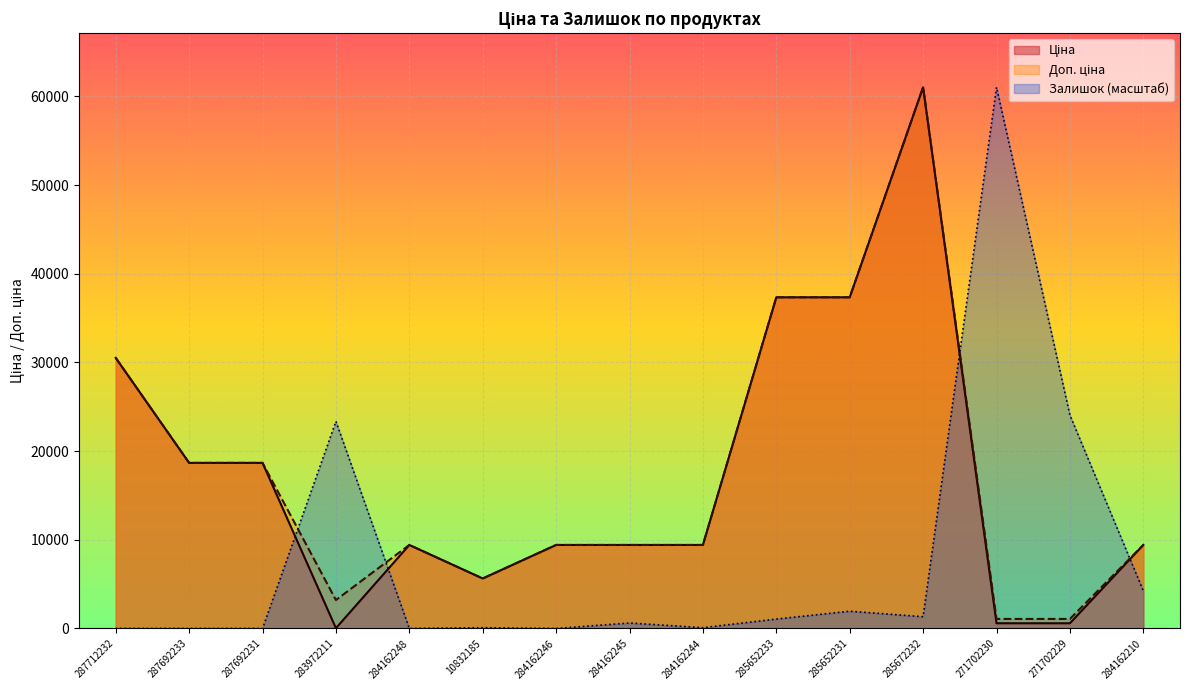

Reading left to right, extract all data points from this chart.

Ціна: 287712232=30512.3	287692233=18671.5	287692231=18671.5	283972211=32.0	284162248=9416.9	10832185=5636.0	284162246=9416.9	284162245=9416.9	284162244=9416.9	285652233=37343.0	285652231=37343.0	285672232=61024.7	271702230=586.0	271702229=586.0	284162210=9416.9
Доп. ціна: 287712232=30512.3	287692233=18671.5	287692231=18671.5	283972211=3205.0	284162248=9416.9	10832185=5636.0	284162246=9416.9	284162245=9416.9	284162244=9416.9	285652233=37343.0	285652231=37343.0	285672232=61024.7	271702230=1074.5	271702229=1074.5	284162210=9416.9
Залишок: 287712232=0.0	287692233=0.0	287692231=0.0	283972211=23348.6	284162248=0.0	10832185=88.4	284162246=0.0	284162245=619.1	284162244=88.4	285652233=1061.3	285652231=1945.7	285672232=1326.6	271702230=61024.7	271702229=24056.1	284162210=4245.2